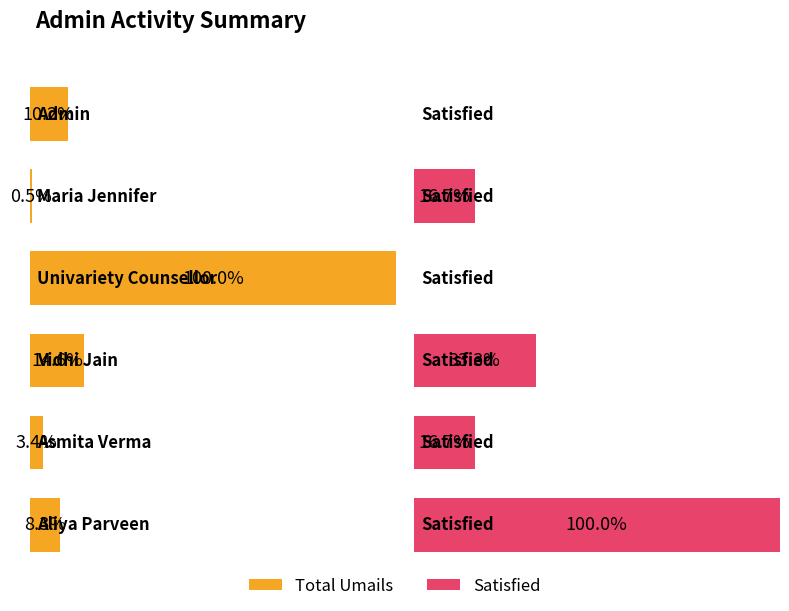

The value of Satisfied at Univariety Counsellor is 0. True or false?

True